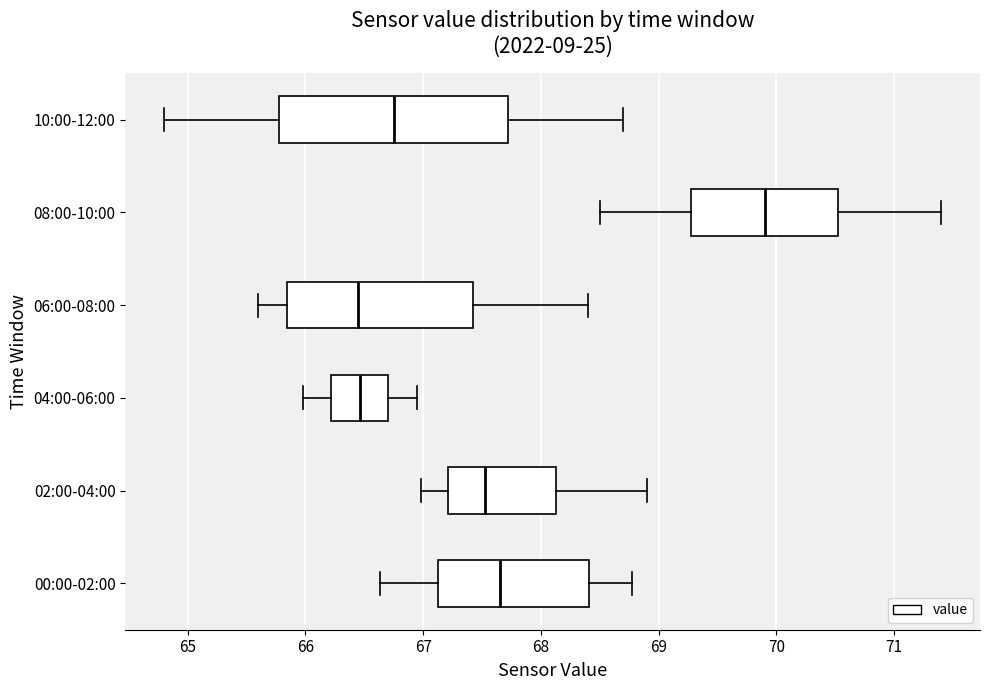

Where is the left edge of the box for 00:00-02:00 on the x-axis? The values are not printed on the chart, so give them approximately, as read against the axis.

67.1